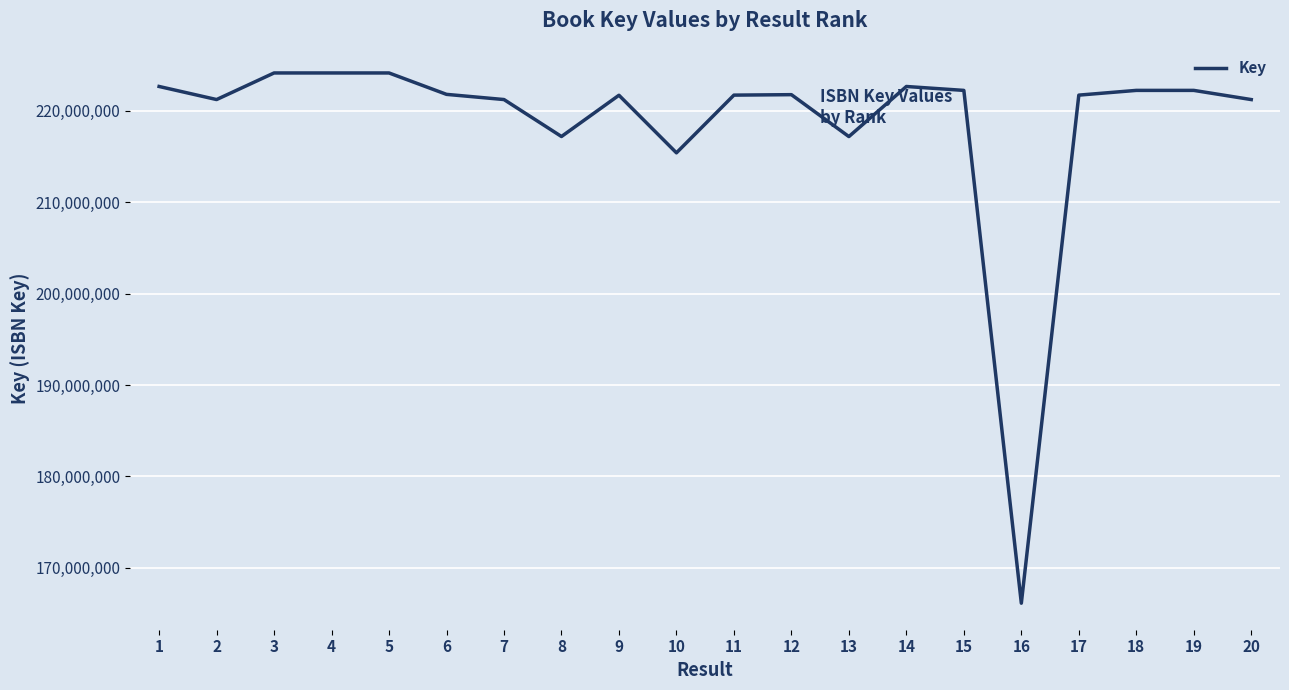

Where is the data nearest to the value 195126790?

10